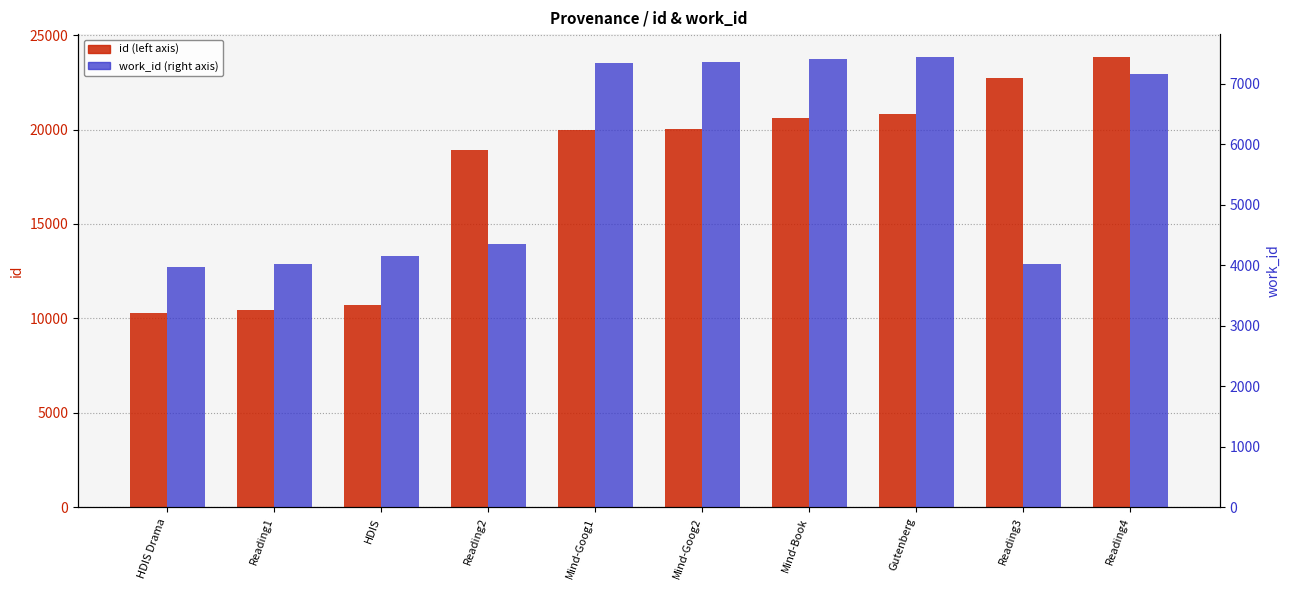

What position from the left is HDIS?

3